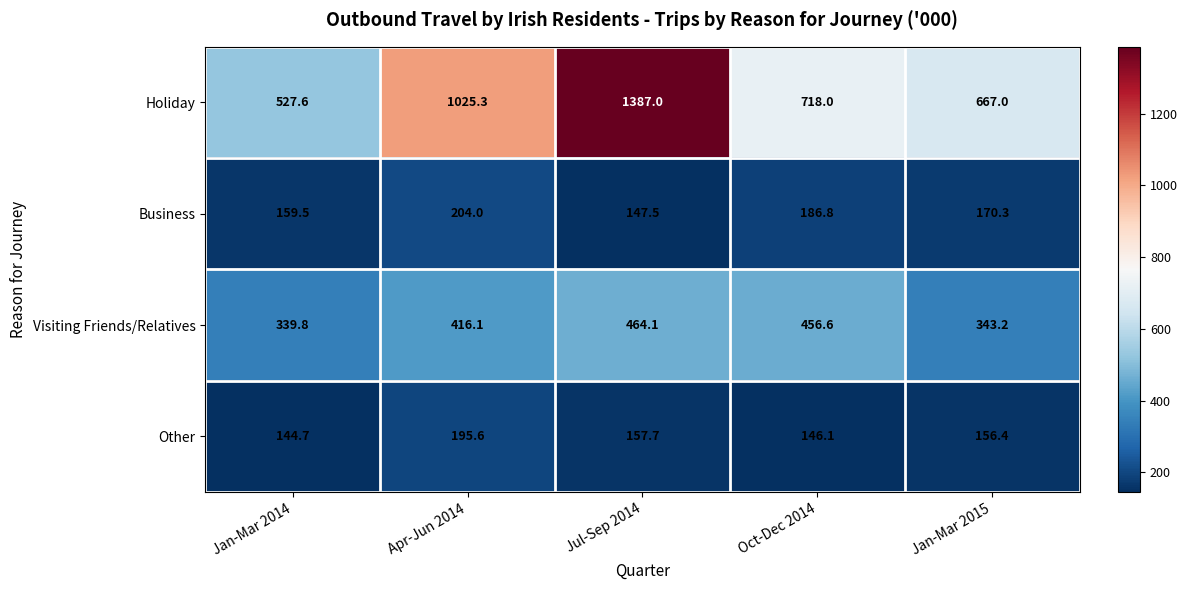

True or false: Holiday has a value of 718.0 at Oct-Dec 2014.

True